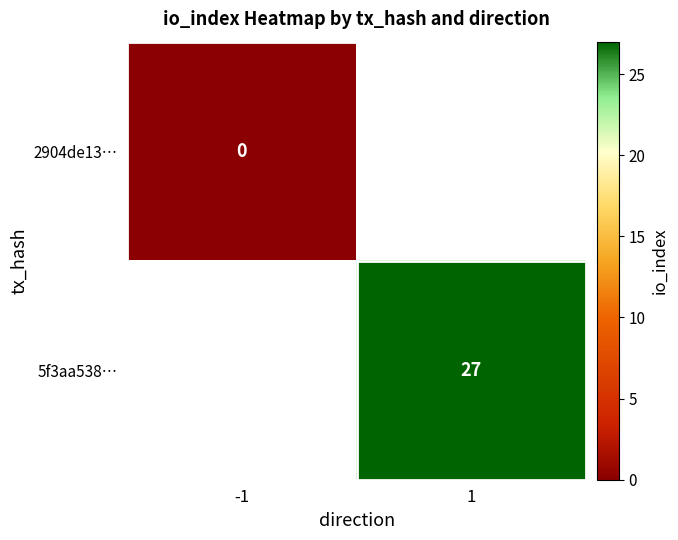

The 5f3aa538… series shows 46 at 1. True or false?

False